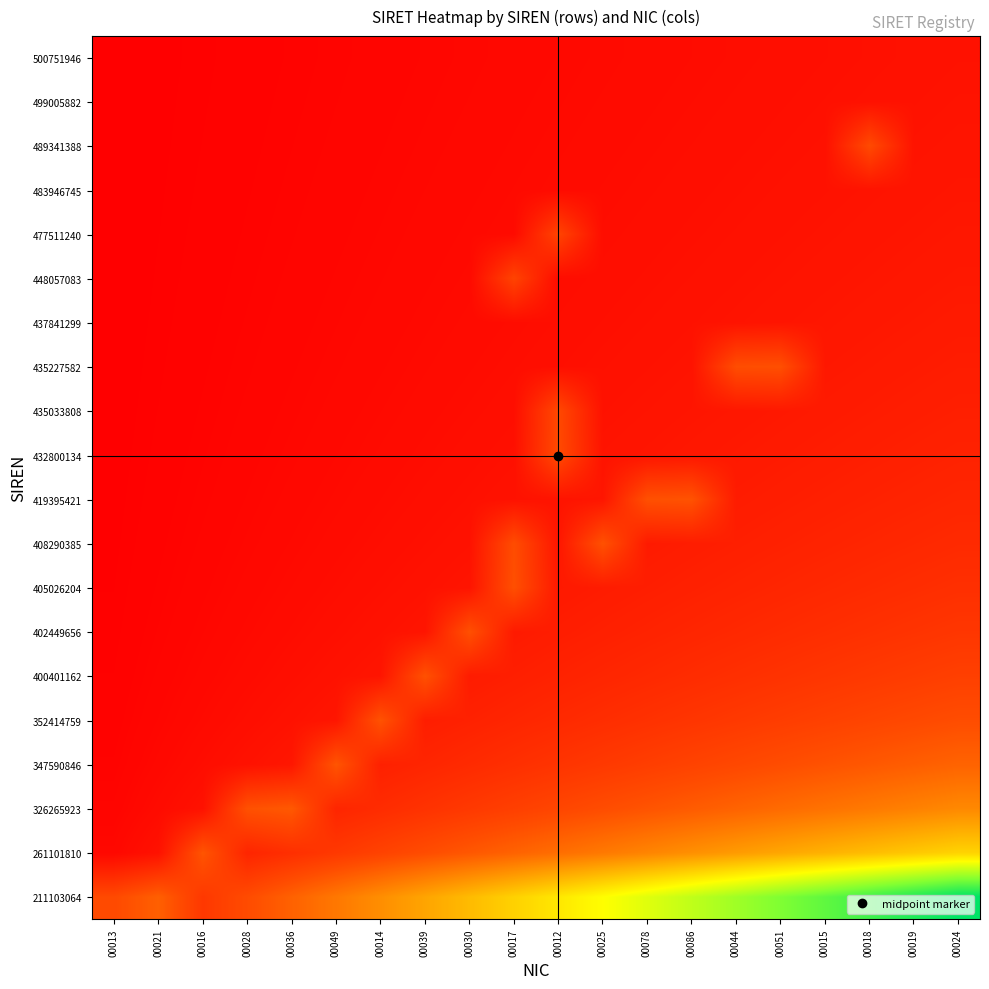

Reading right to left, extract all data points from this chart.

211103064: 00024=13.7	00019=13.0	00018=12.4	00015=11.7	00051=11.0	00044=10.3	00086=9.6	00078=8.9	00025=8.2	00012=7.5	00017=6.9	00030=6.2	00039=5.5	00014=4.8	00049=4.1	00036=3.4	00028=2.7	00016=2.1	00021=3.4	00013=2.7
261101810: 00024=6.9	00019=6.6	00018=6.2	00015=5.9	00051=5.5	00044=5.2	00086=4.9	00078=4.5	00025=4.2	00012=3.8	00017=3.5	00030=3.1	00039=2.8	00014=2.4	00049=2.1	00036=1.7	00028=1.4	00016=3.0	00021=0.7	00013=0.3
326265923: 00024=4.6	00019=4.4	00018=4.2	00015=3.9	00051=3.7	00044=3.5	00086=3.2	00078=3.0	00025=2.8	00012=2.5	00017=2.3	00030=2.1	00039=1.9	00014=1.6	00049=1.4	00036=3.2	00028=2.9	00016=0.7	00021=0.5	00013=0.2
347590846: 00024=3.5	00019=3.3	00018=3.1	00015=3.0	00051=2.8	00044=2.6	00086=2.4	00078=2.3	00025=2.1	00012=1.9	00017=1.7	00030=1.6	00039=1.4	00014=1.2	00049=3.0	00036=0.9	00028=0.7	00016=0.5	00021=0.3	00013=0.2
352414759: 00024=2.8	00019=2.6	00018=2.5	00015=2.4	00051=2.2	00044=2.1	00086=2.0	00078=1.8	00025=1.7	00012=1.5	00017=1.4	00030=1.3	00039=1.1	00014=3.0	00049=0.8	00036=0.7	00028=0.6	00016=0.4	00021=0.3	00013=0.1
400401162: 00024=2.3	00019=2.2	00018=2.1	00015=2.0	00051=1.9	00044=1.7	00086=1.6	00078=1.5	00025=1.4	00012=1.3	00017=1.2	00030=1.0	00039=2.9	00014=0.8	00049=0.7	00036=0.6	00028=0.5	00016=0.3	00021=0.2	00013=0.1
402449656: 00024=2.0	00019=1.9	00018=1.8	00015=1.7	00051=1.6	00044=1.5	00086=1.4	00078=1.3	00025=1.2	00012=1.1	00017=1.0	00030=2.9	00039=0.8	00014=0.7	00049=0.6	00036=0.5	00028=0.4	00016=0.3	00021=0.2	00013=0.1
405026204: 00024=1.7	00019=1.7	00018=1.6	00015=1.5	00051=1.4	00044=1.3	00086=1.2	00078=1.1	00025=1.0	00012=1.0	00017=2.9	00030=0.8	00039=0.7	00014=0.6	00049=0.5	00036=0.4	00028=0.3	00016=0.3	00021=0.2	00013=0.1
408290385: 00024=1.6	00019=1.5	00018=1.4	00015=1.3	00051=1.2	00044=1.2	00086=1.1	00078=1.0	00025=2.9	00012=0.9	00017=2.8	00030=0.7	00039=0.6	00014=0.5	00049=0.5	00036=0.4	00028=0.3	00016=0.2	00021=0.2	00013=0.1
419395421: 00024=1.4	00019=1.3	00018=1.3	00015=1.2	00051=1.1	00044=1.0	00086=3.0	00078=2.9	00025=0.8	00012=0.8	00017=0.7	00030=0.6	00039=0.6	00014=0.5	00049=0.4	00036=0.3	00028=0.3	00016=0.2	00021=0.1	00013=0.1
432800134: 00024=1.3	00019=1.2	00018=1.1	00015=1.1	00051=1.0	00044=1.0	00086=0.9	00078=0.8	00025=0.8	00012=2.7	00017=0.6	00030=0.6	00039=0.5	00014=0.4	00049=0.4	00036=0.3	00028=0.3	00016=0.2	00021=0.1	00013=0.1
435033808: 00024=1.2	00019=1.1	00018=1.0	00015=1.0	00051=0.9	00044=0.9	00086=0.8	00078=0.8	00025=0.7	00012=2.6	00017=0.6	00030=0.5	00039=0.5	00014=0.4	00049=0.3	00036=0.3	00028=0.2	00016=0.2	00021=0.1	00013=0.1
435227582: 00024=1.1	00019=1.0	00018=1.0	00015=0.9	00051=2.9	00044=2.8	00086=0.8	00078=0.7	00025=0.6	00012=0.6	00017=0.5	00030=0.5	00039=0.4	00014=0.4	00049=0.3	00036=0.3	00028=0.2	00016=0.2	00021=0.1	00013=0.1
437841299: 00024=1.0	00019=0.9	00018=0.9	00015=0.8	00051=0.8	00044=0.7	00086=0.7	00078=0.6	00025=0.6	00012=0.5	00017=0.5	00030=0.4	00039=0.4	00014=0.3	00049=0.3	00036=0.2	00028=0.2	00016=0.1	00021=0.1	00013=0.0
448057083: 00024=0.9	00019=0.9	00018=0.8	00015=0.8	00051=0.7	00044=0.7	00086=0.7	00078=0.6	00025=0.6	00012=0.5	00017=2.5	00030=0.4	00039=0.4	00014=0.3	00049=0.3	00036=0.2	00028=0.2	00016=0.1	00021=0.1	00013=0.0
477511240: 00024=0.9	00019=0.8	00018=0.8	00015=0.7	00051=0.7	00044=0.7	00086=0.6	00078=0.6	00025=0.5	00012=2.5	00017=0.4	00030=0.4	00039=0.3	00014=0.3	00049=0.3	00036=0.2	00028=0.2	00016=0.1	00021=0.1	00013=0.0
483946745: 00024=0.8	00019=0.8	00018=0.7	00015=0.7	00051=0.7	00044=0.6	00086=0.6	00078=0.5	00025=0.5	00012=0.5	00017=0.4	00030=0.4	00039=0.3	00014=0.3	00049=0.2	00036=0.2	00028=0.2	00016=0.1	00021=0.1	00013=0.0
489341388: 00024=0.8	00019=0.7	00018=2.7	00015=0.7	00051=0.6	00044=0.6	00086=0.5	00078=0.5	00025=0.5	00012=0.4	00017=0.4	00030=0.3	00039=0.3	00014=0.3	00049=0.2	00036=0.2	00028=0.2	00016=0.1	00021=0.1	00013=0.0
499005882: 00024=0.7	00019=0.7	00018=0.7	00015=0.6	00051=0.6	00044=0.6	00086=0.5	00078=0.5	00025=0.4	00012=0.4	00017=0.4	00030=0.3	00039=0.3	00014=0.3	00049=0.2	00036=0.2	00028=0.1	00016=0.1	00021=0.1	00013=0.0
500751946: 00024=0.7	00019=0.7	00018=0.6	00015=0.6	00051=0.6	00044=0.5	00086=0.5	00078=0.5	00025=0.4	00012=0.4	00017=0.3	00030=0.3	00039=0.3	00014=0.2	00049=0.2	00036=0.2	00028=0.1	00016=0.1	00021=0.1	00013=0.0